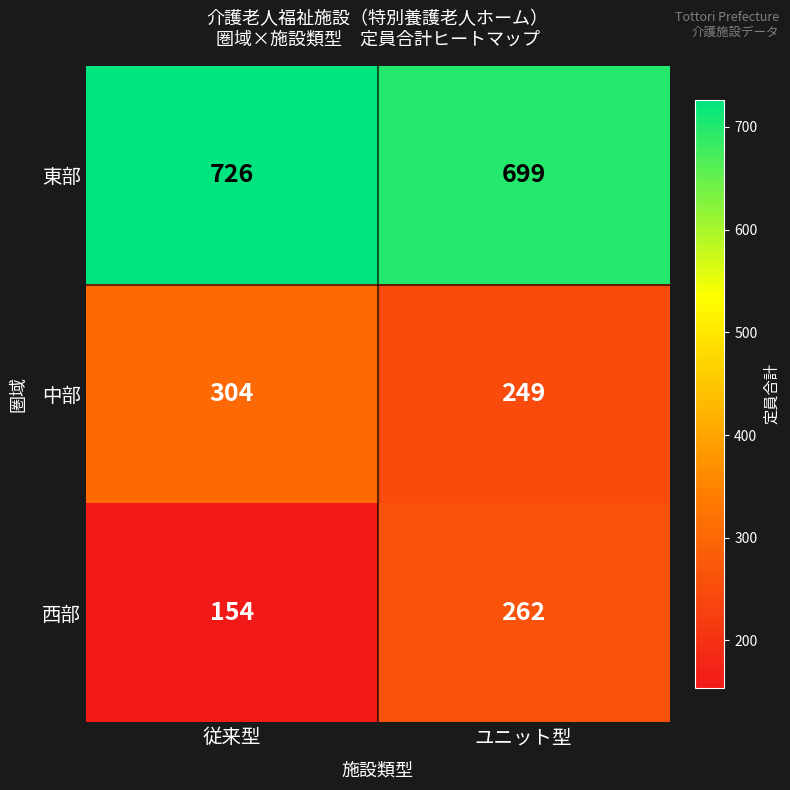

What is the total value across all series at 従来型?

1184